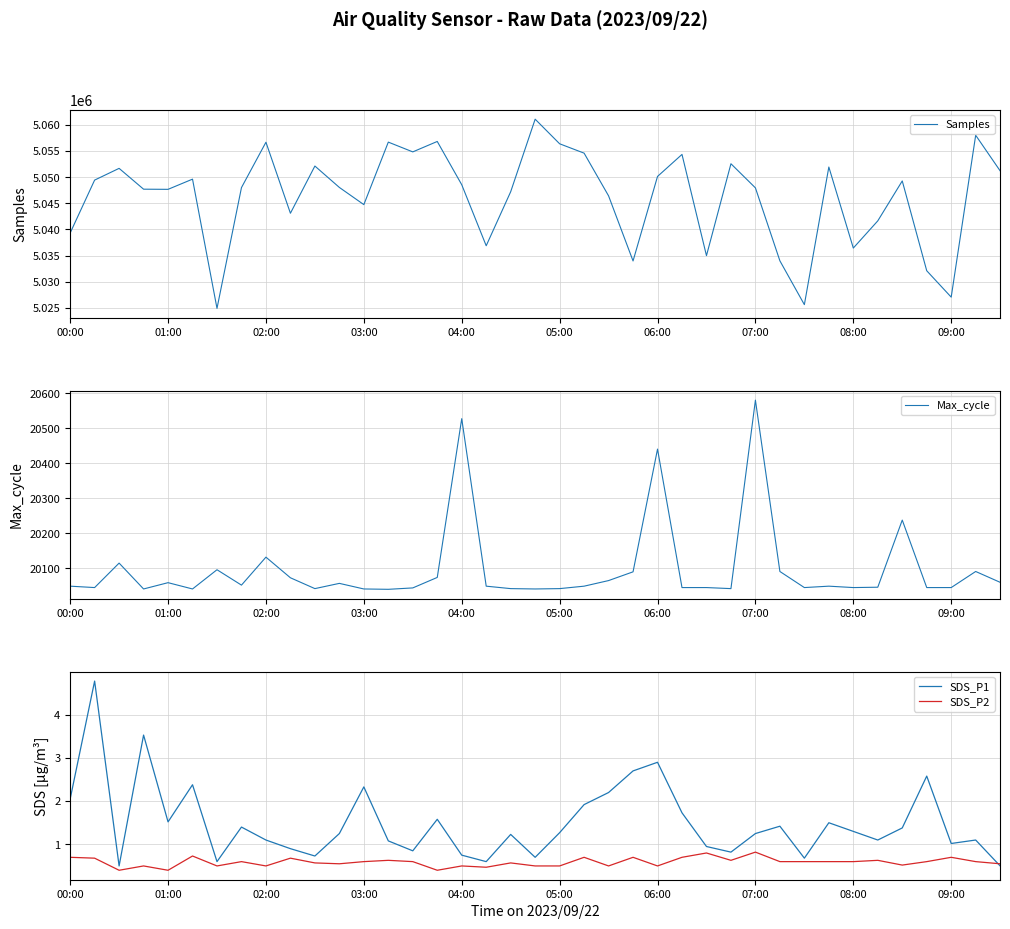

What is the minimum value for SDS_P1?

0.5